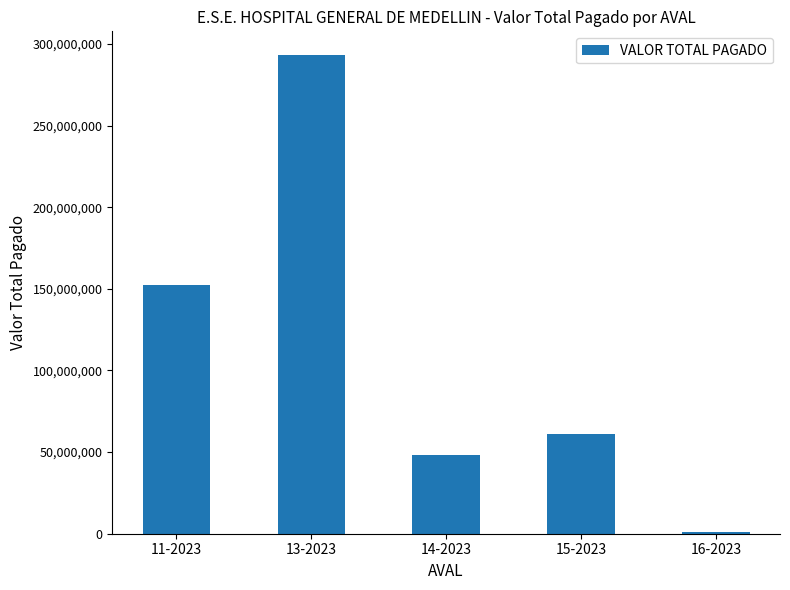

Which has a higher value, 14-2023 or 13-2023?

13-2023